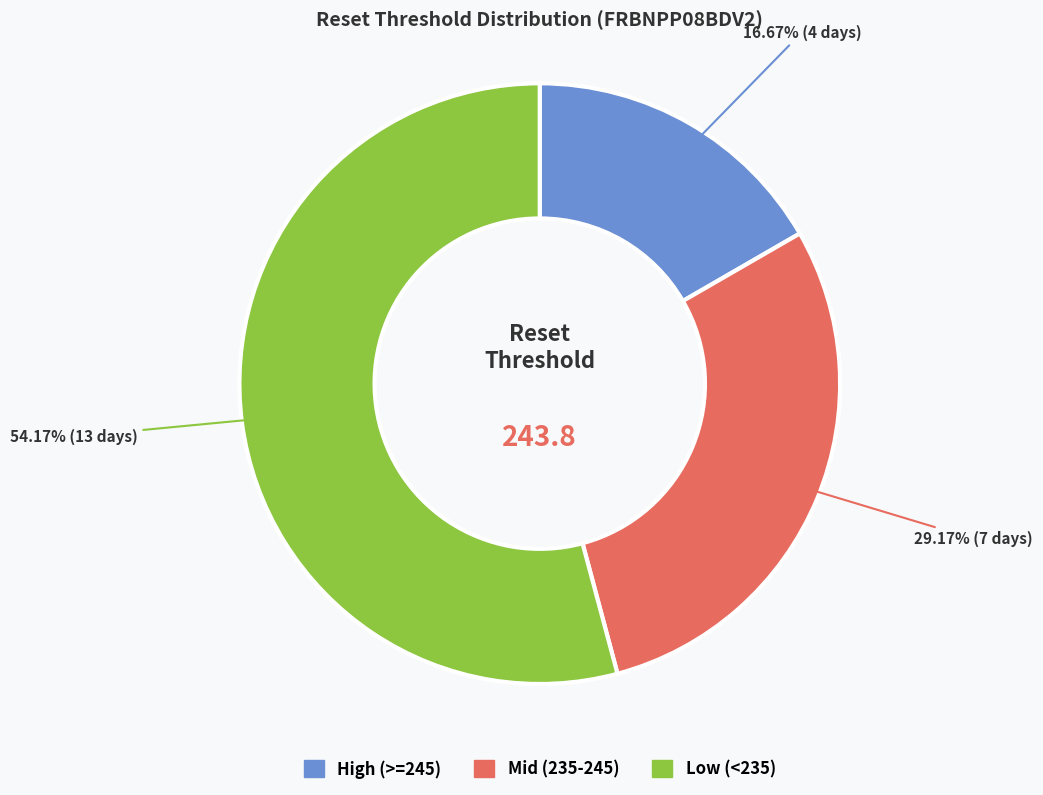

Is there a majority slice in this chart?

Yes